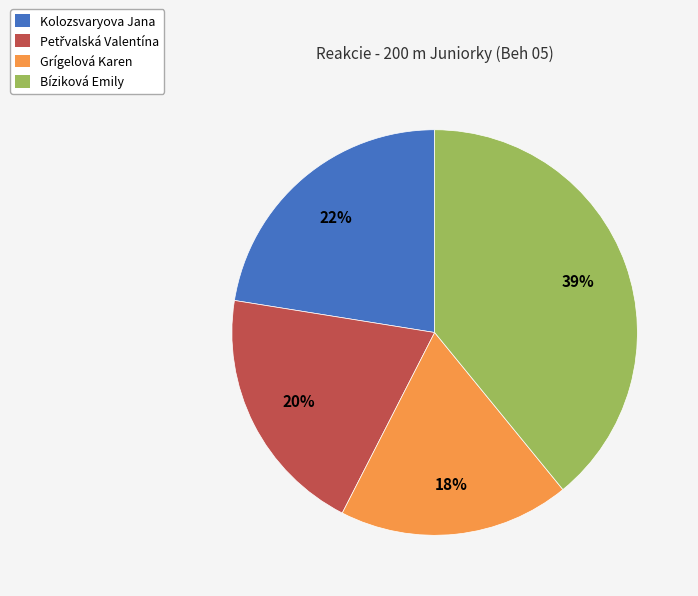

Do Grígelová Karen and Kolozsvaryova Jana together represent more than half of the pie?

No